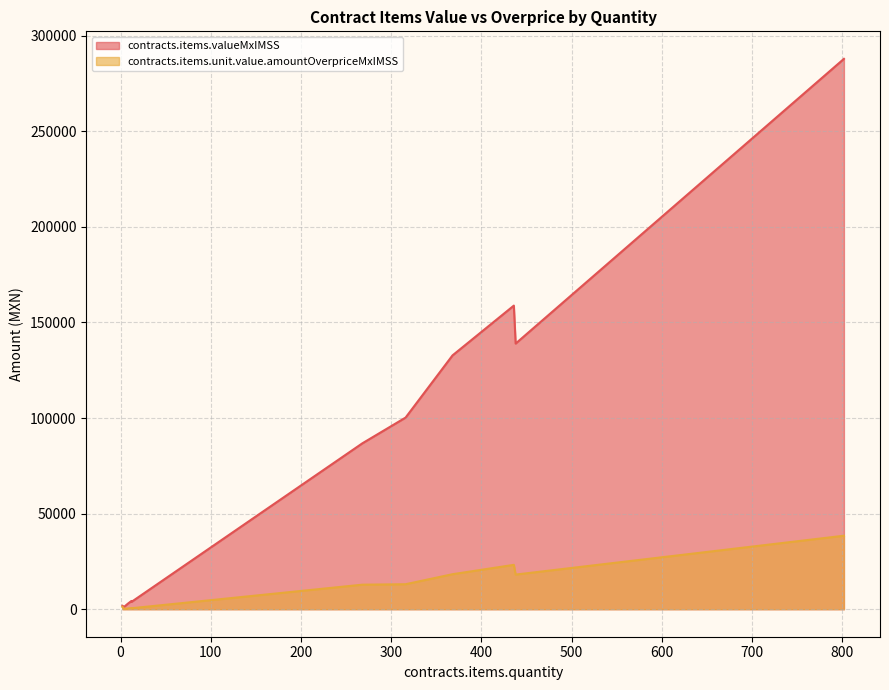

How many lines are shown in the chart?

2